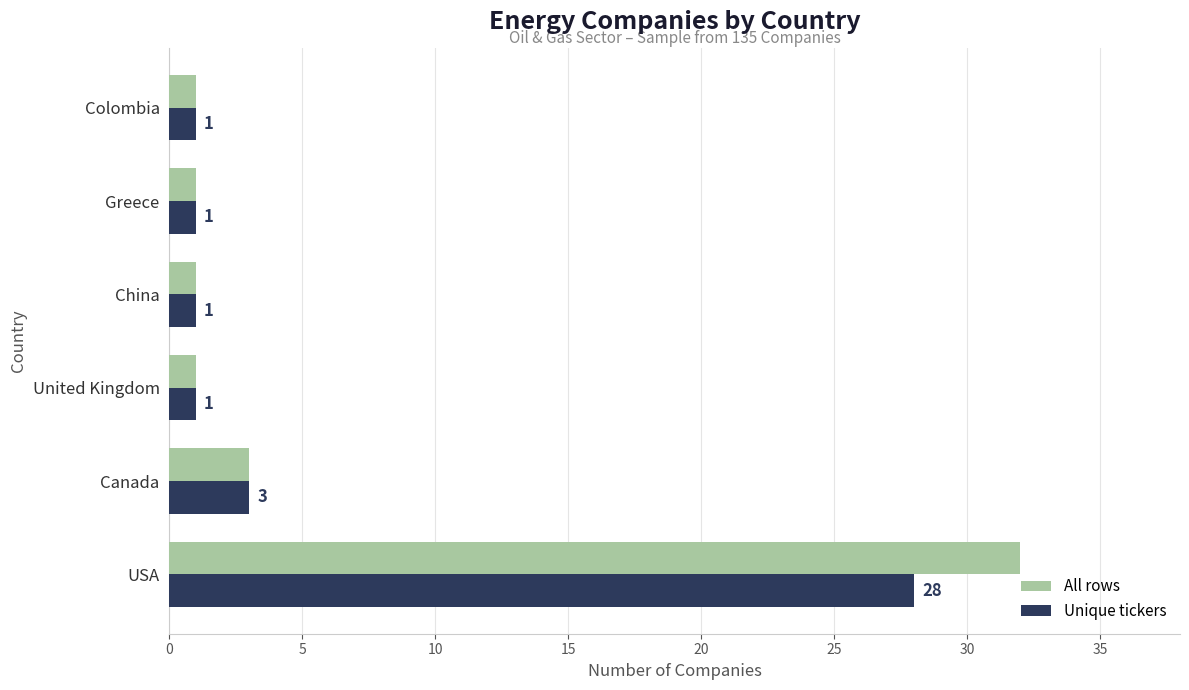

What is the difference between the maximum and minimum values in the All rows series?

31